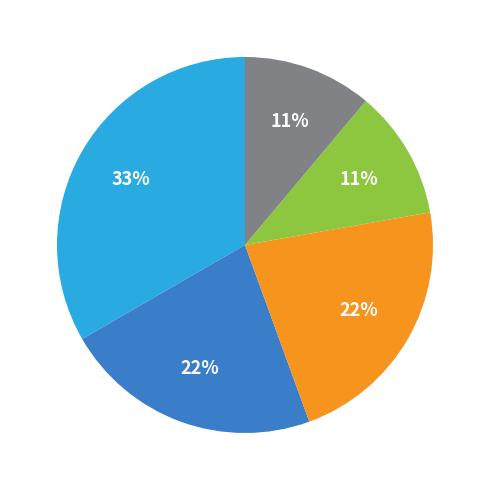

To the nearest percent, what is the difference between the largest and smallest slice percentages?

22%